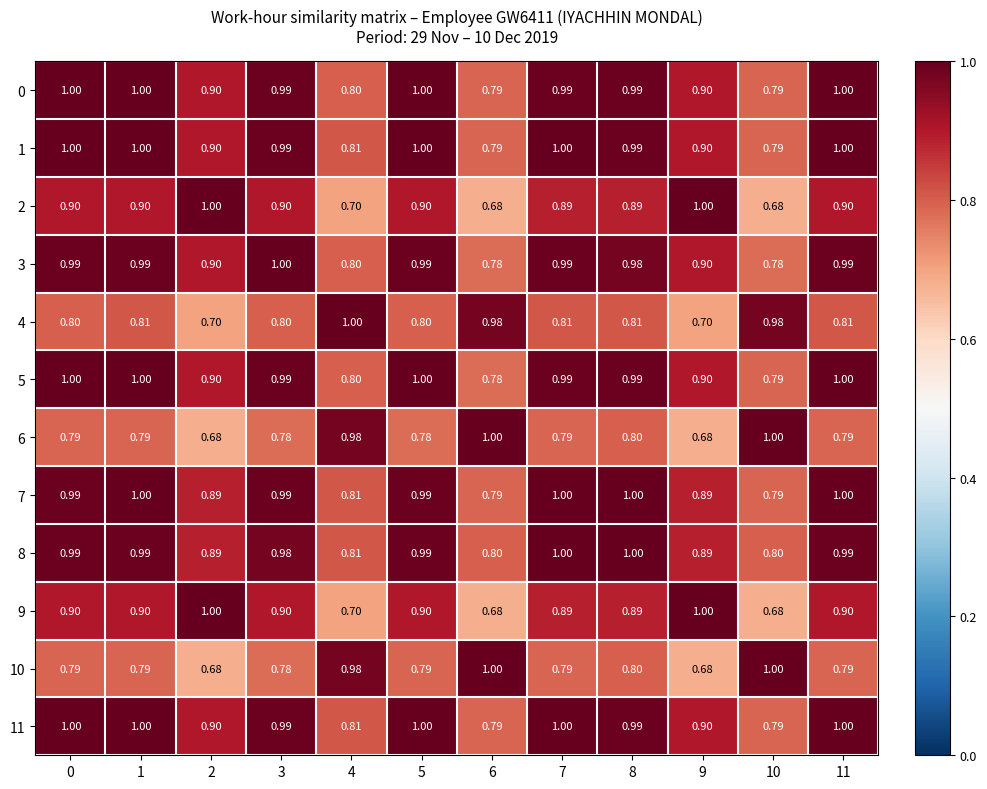

Is the value of 3 at 9 greater than the value of 6 at 1?

Yes